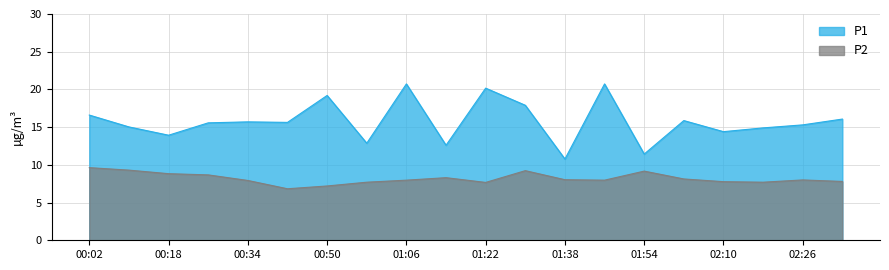

True or false: P1 and P2 cross at least once.

False